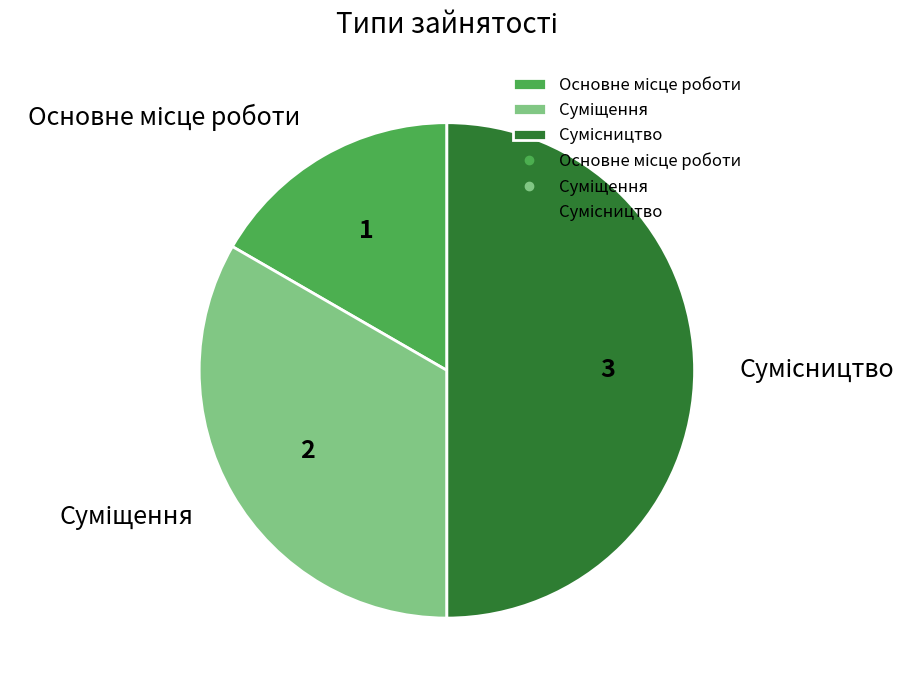

Rank the categories by value from lowest to highest.

Основне місце роботи, Суміщення, Сумісництво